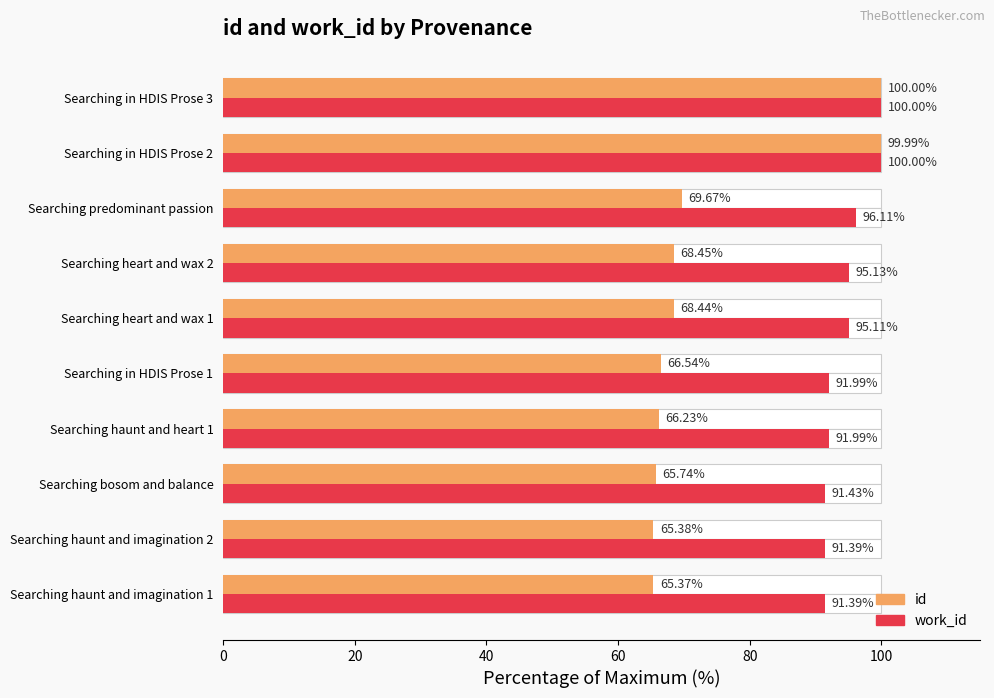

What is the sum of all id values?

735.8